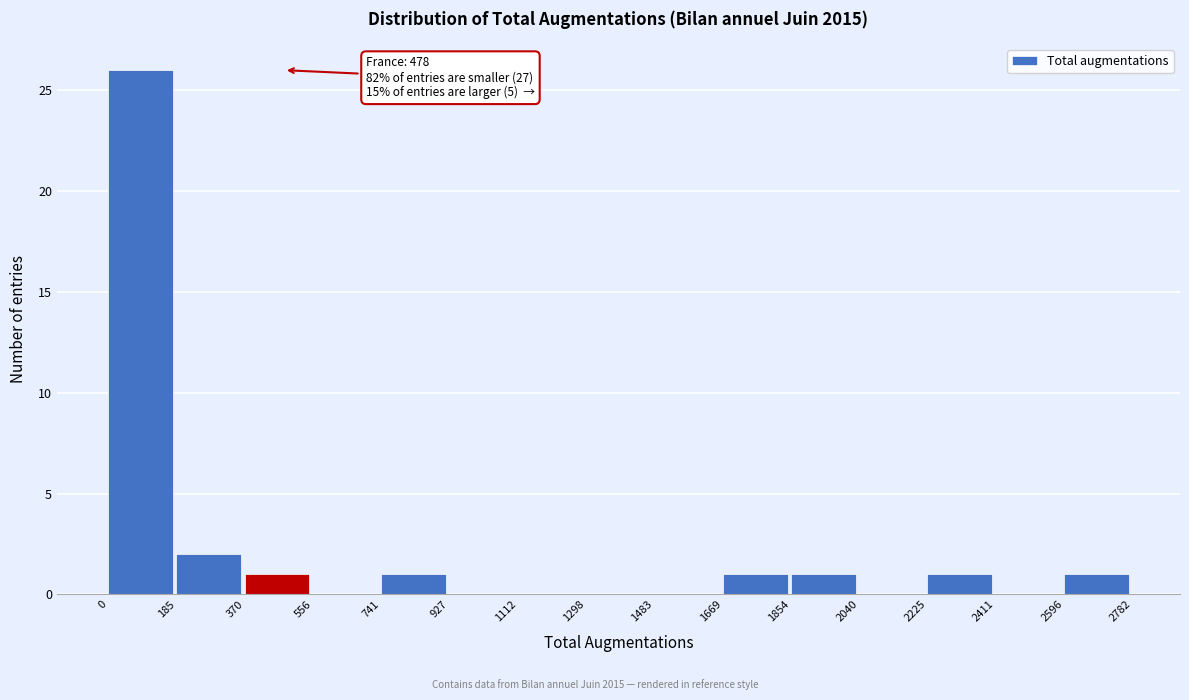

Over which range of the x-axis is the bar tallest?

0 to 185